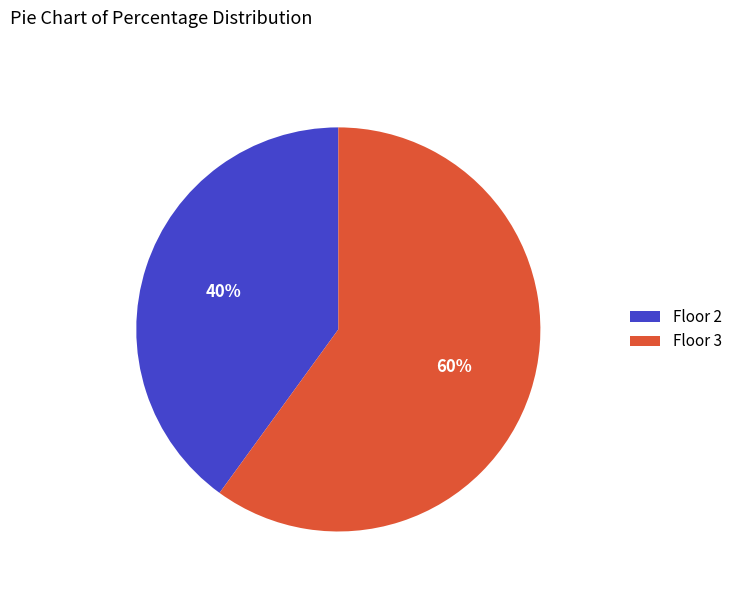

To the nearest percent, what is the average slice percentage?

50%